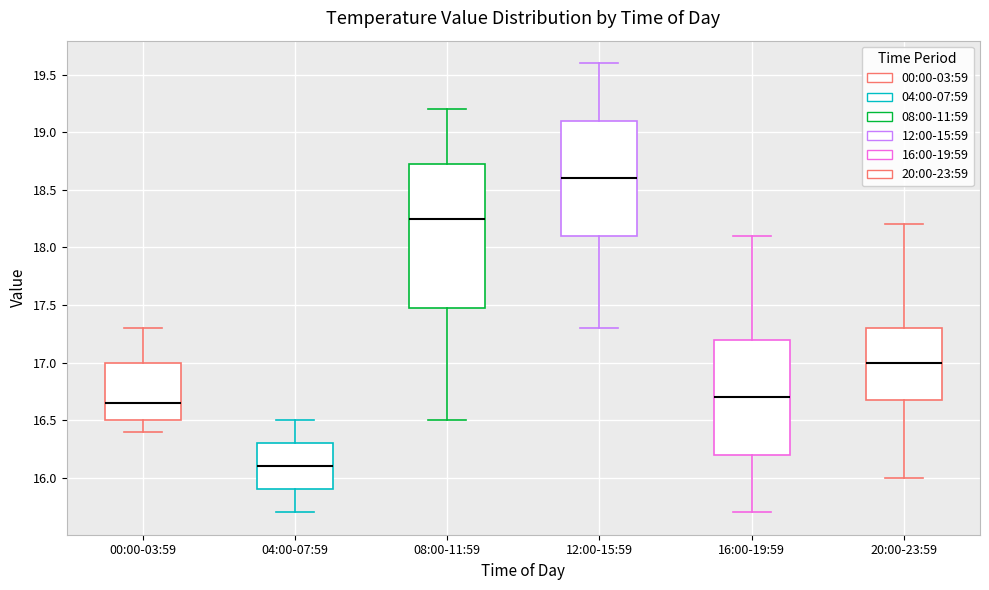

Where does the median line of the box for 16:00-19:59 sit on the y-axis? The values are not printed on the chart, so give them approximately, as read against the axis.

16.70